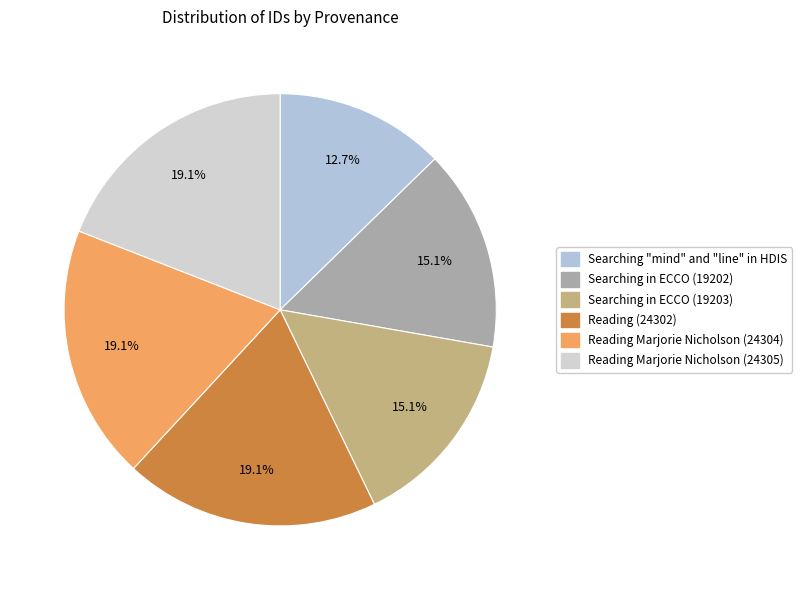

Does any single category account for the majority?

No